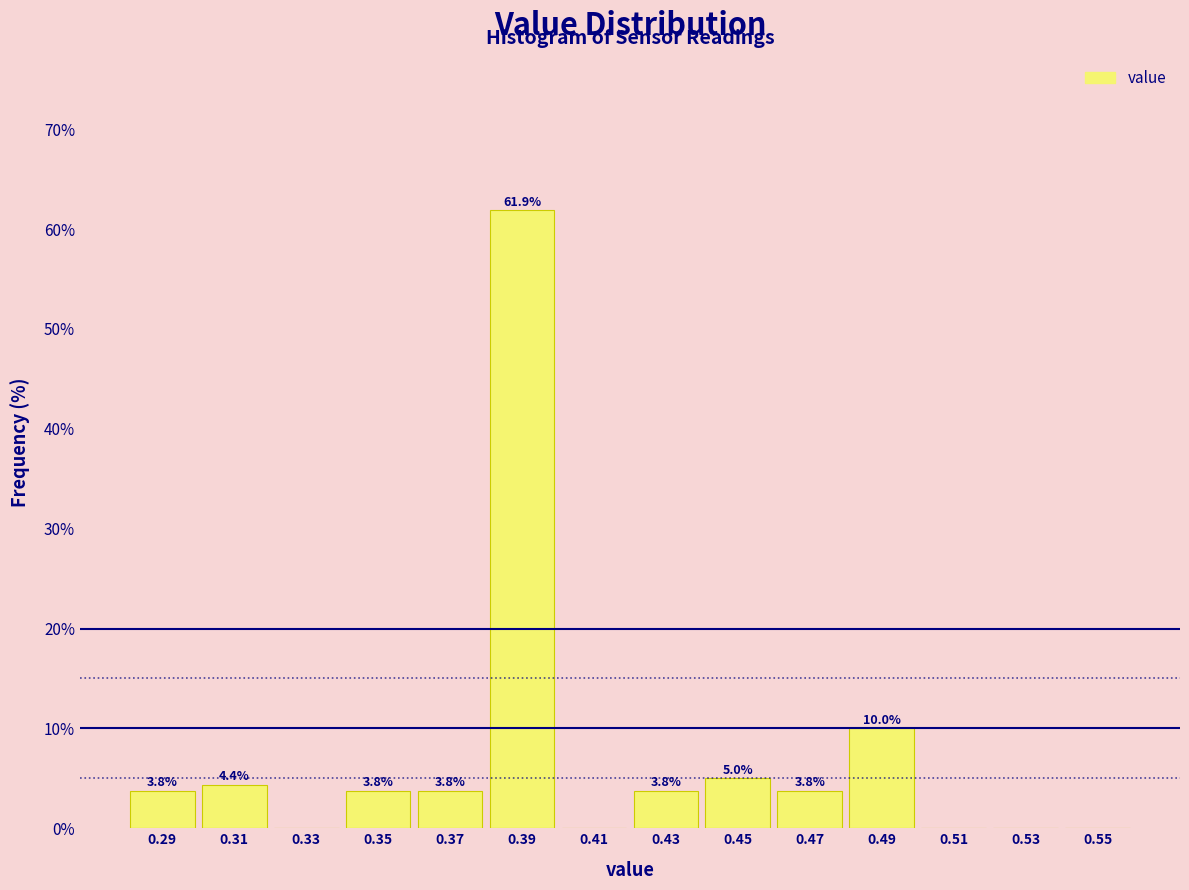

Which range on the x-axis has the tallest bar?

0.38 to 0.40